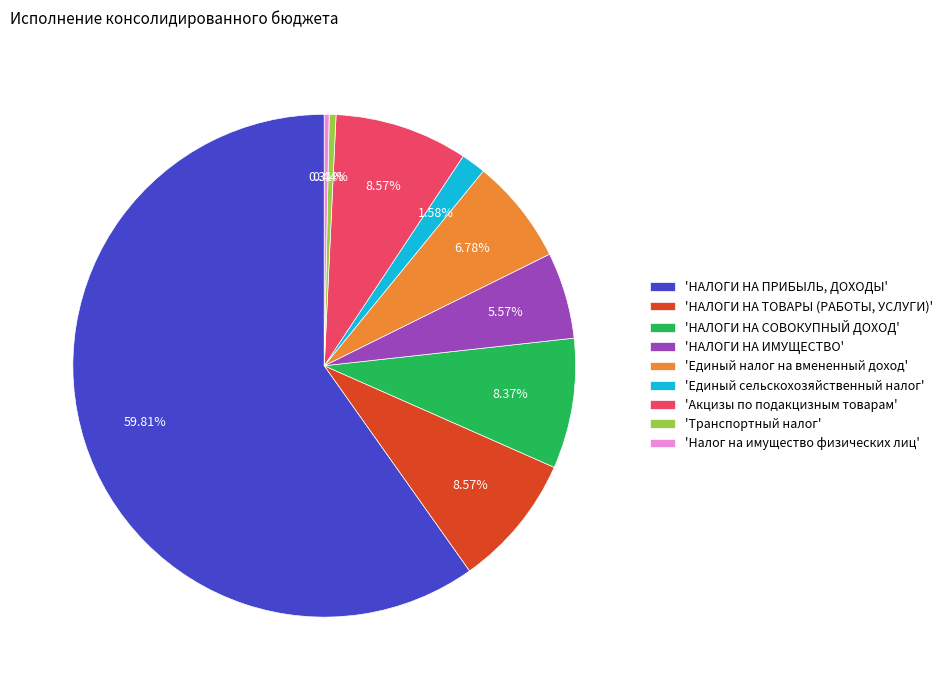

Is the sum of 'НАЛОГИ НА ИМУЩЕСТВО' and 'Акцизы по подакцизным товарам' greater than half?

No